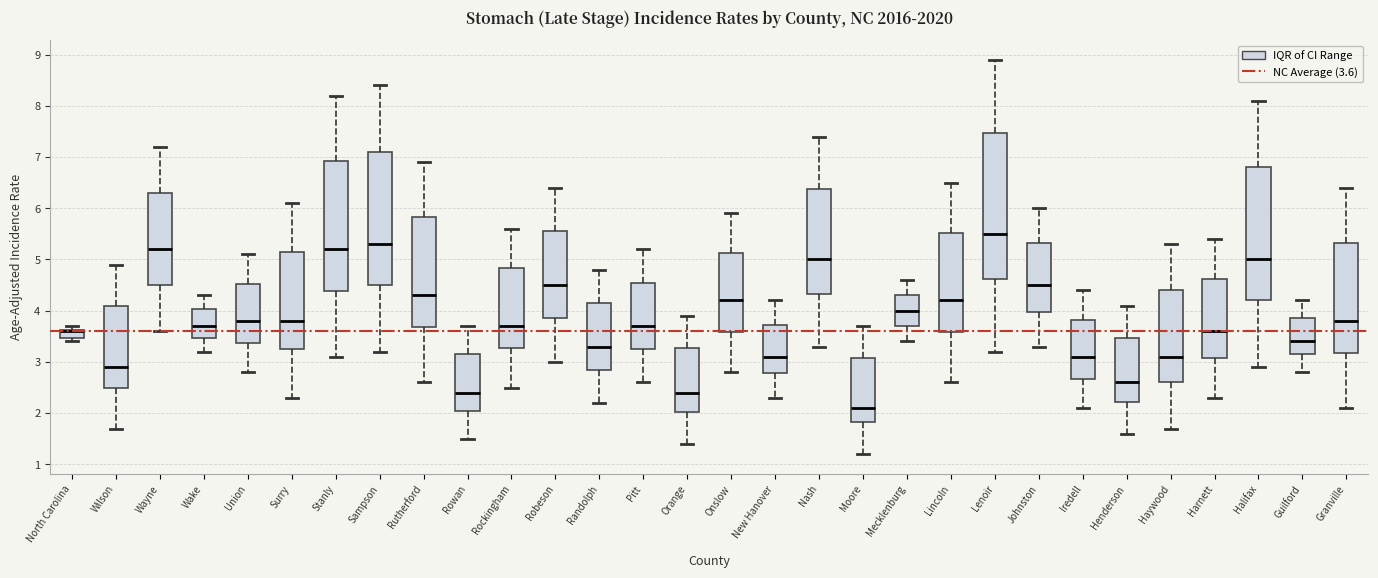

Where is the lower edge of the box for Nash on the y-axis? The values are not printed on the chart, so give them approximately, as read against the axis.

4.3